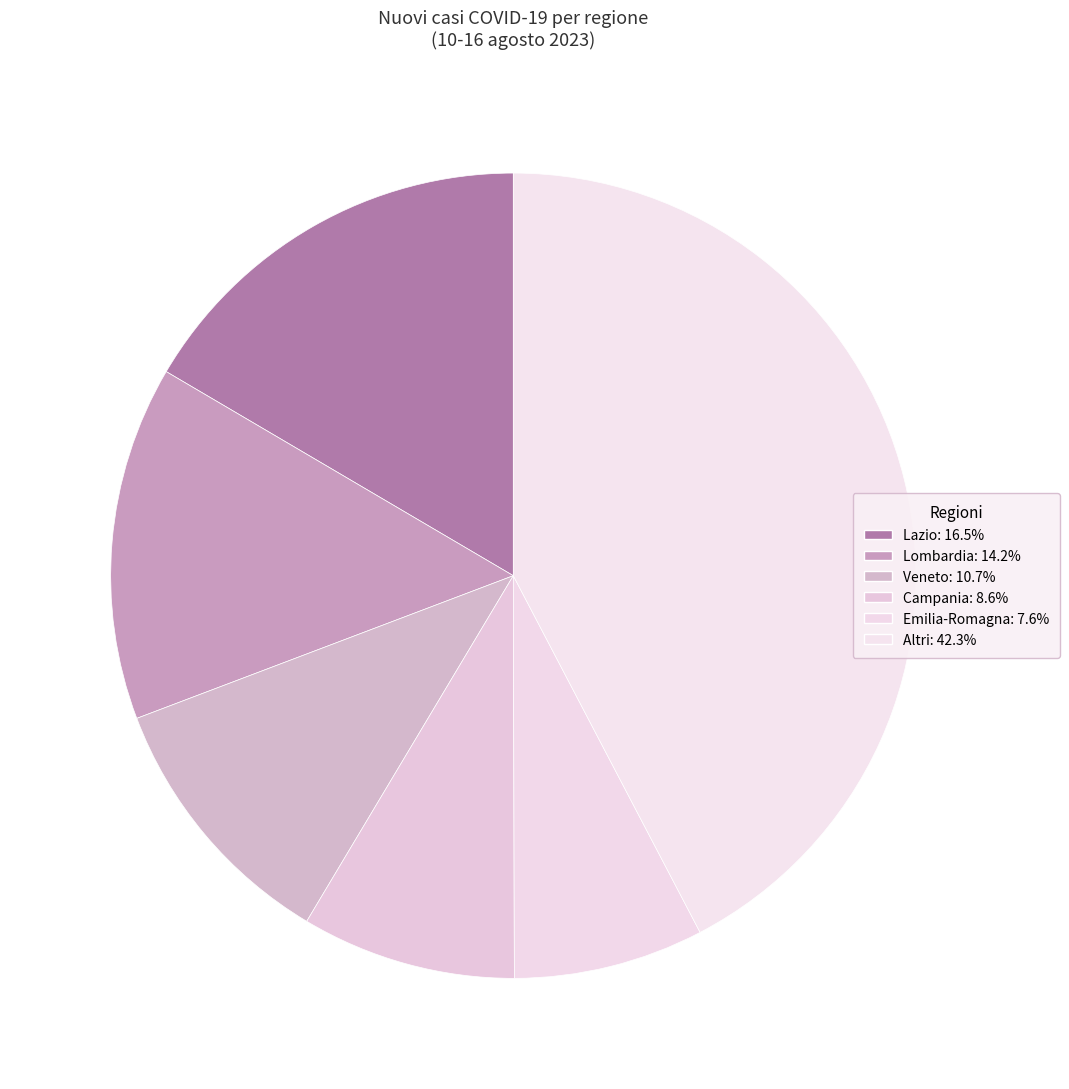

How many slices are in this pie chart?

6